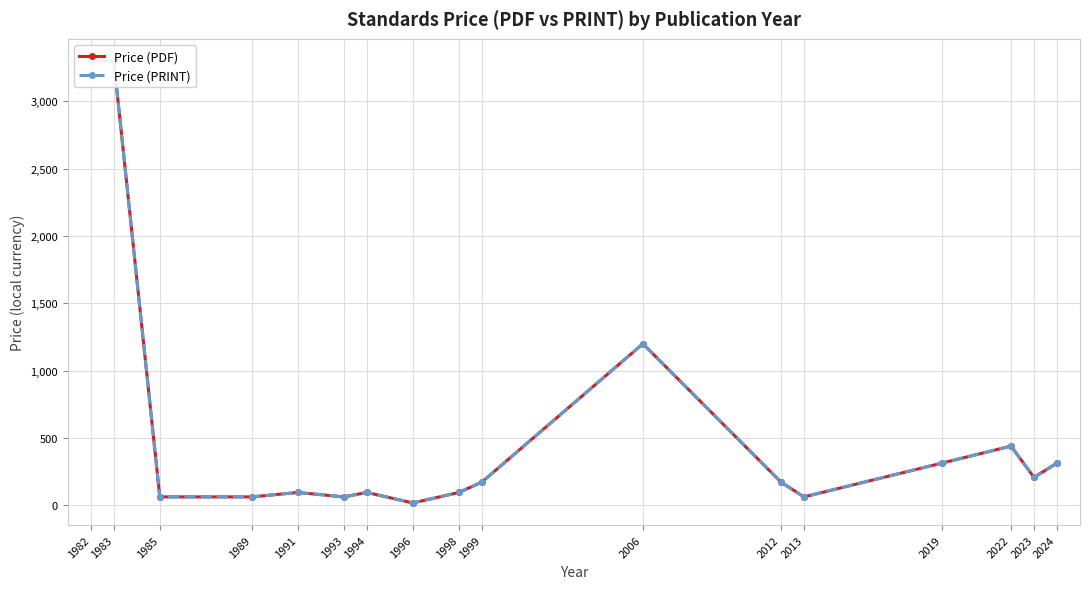

At which label is Price (PRINT) closest to 1659?

2006